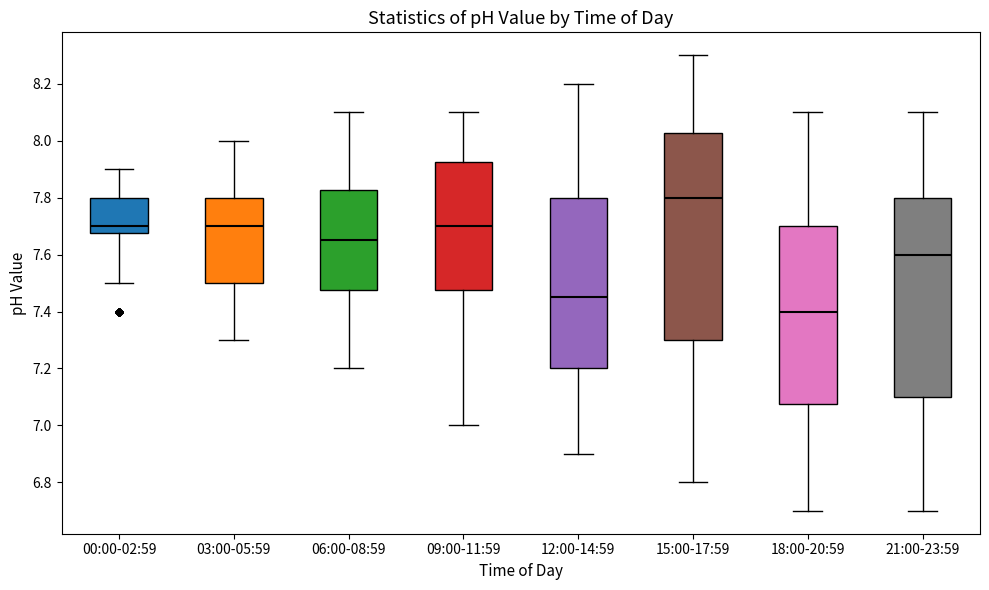

Which box has the highest median line?

15:00-17:59